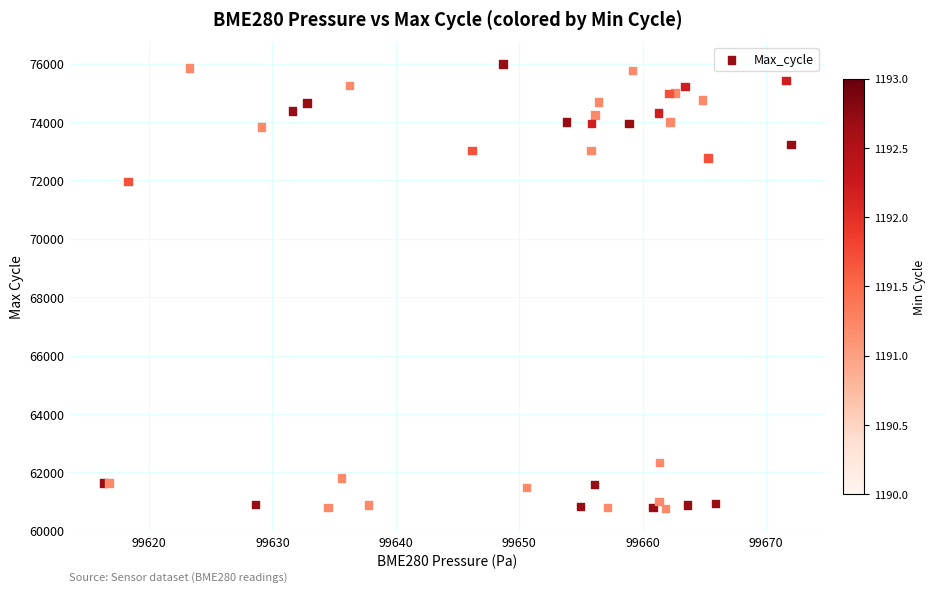

What Y value in the scatter plot is closest to 68366?

71960